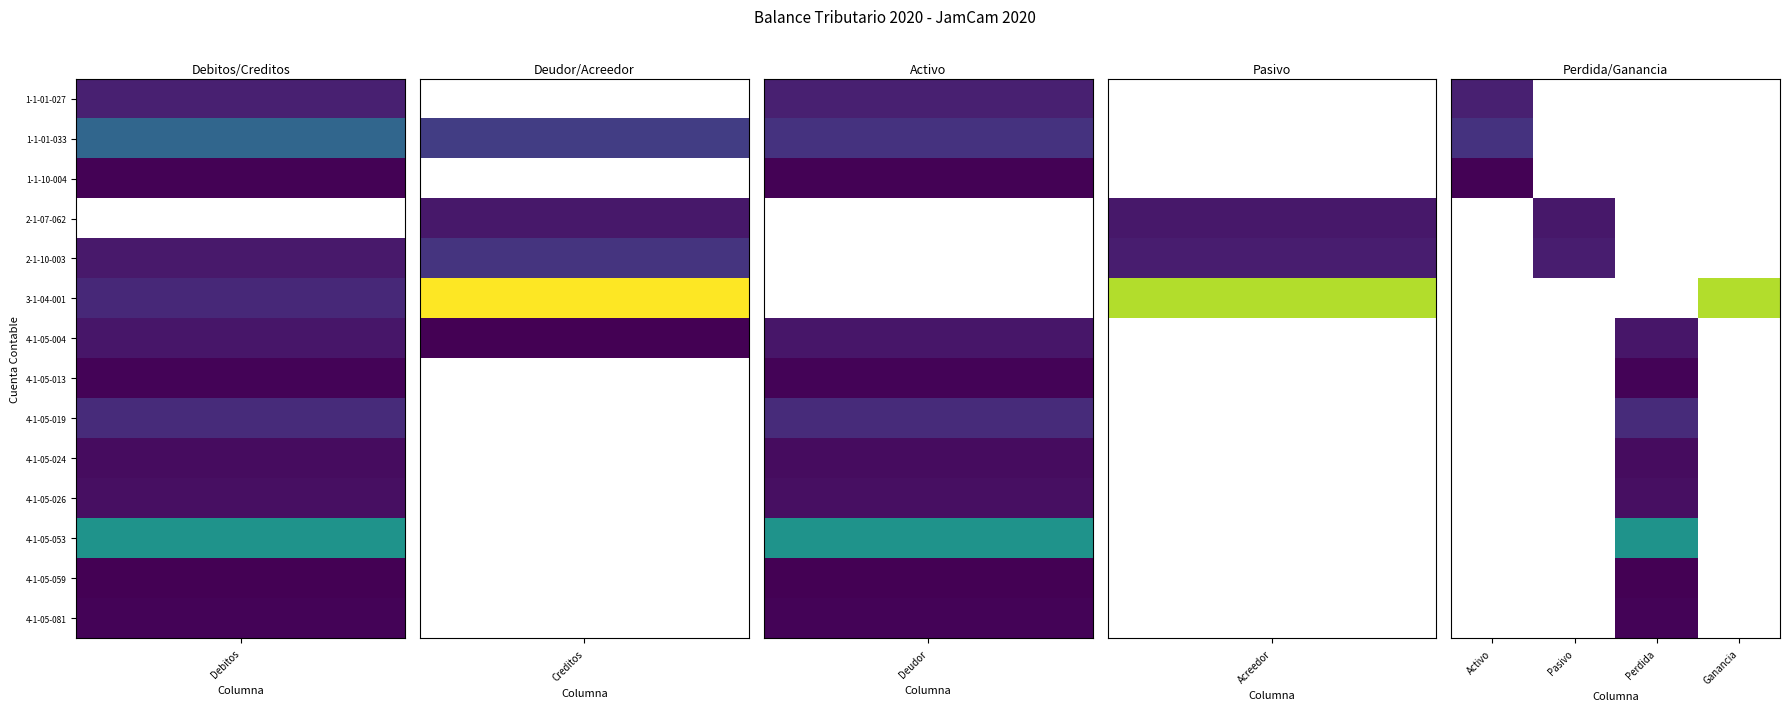

What is the maximum value shown in the chart?

26643735.0